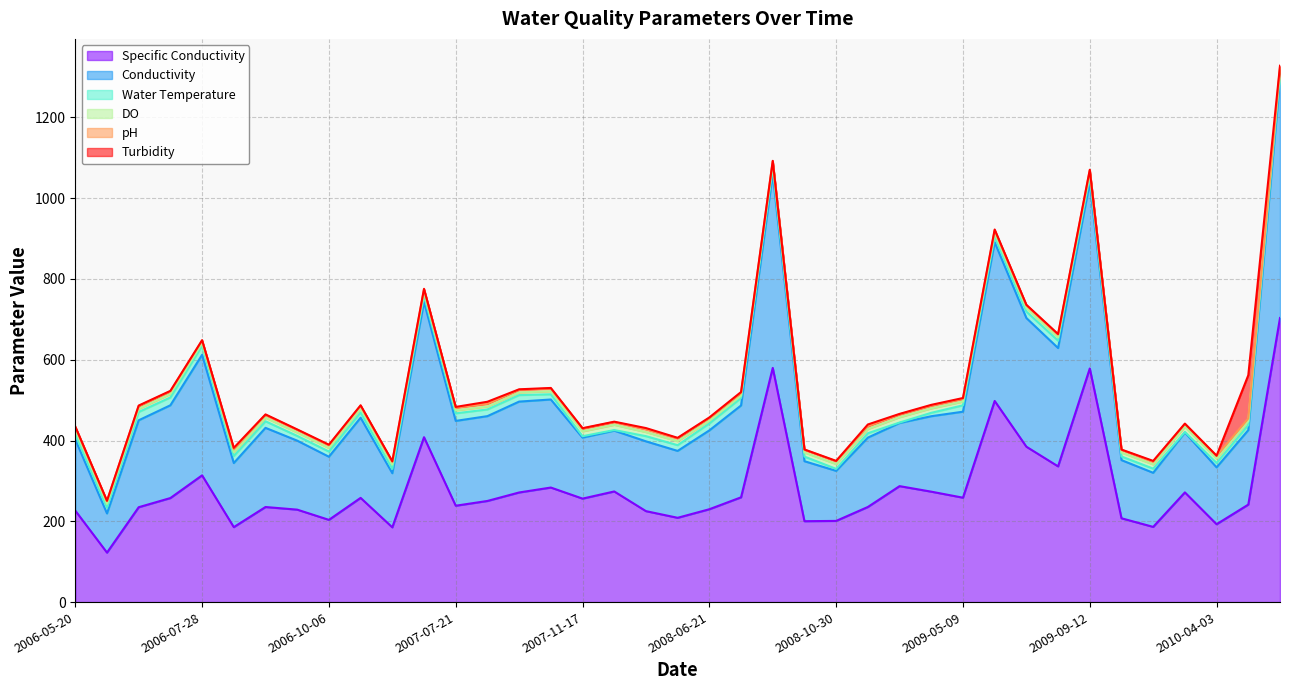

What are all the series names shown in the legend?

Water Temperature, DO, pH, Turbidity, Conductivity, Specific Conductivity